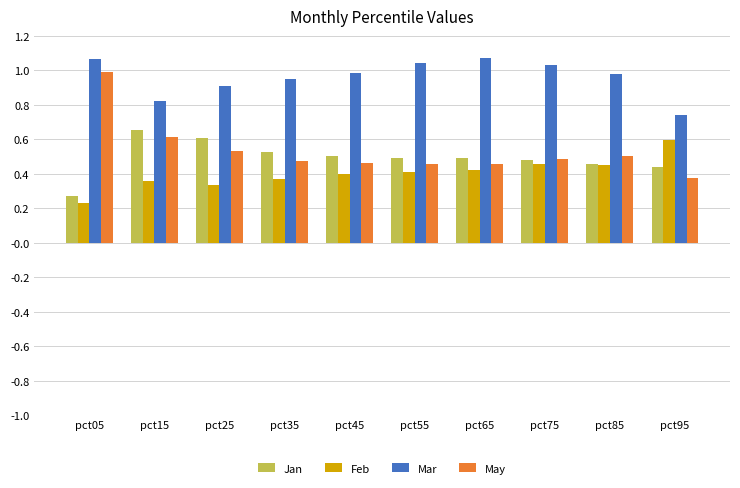

At which label is May closest to 0?

pct95